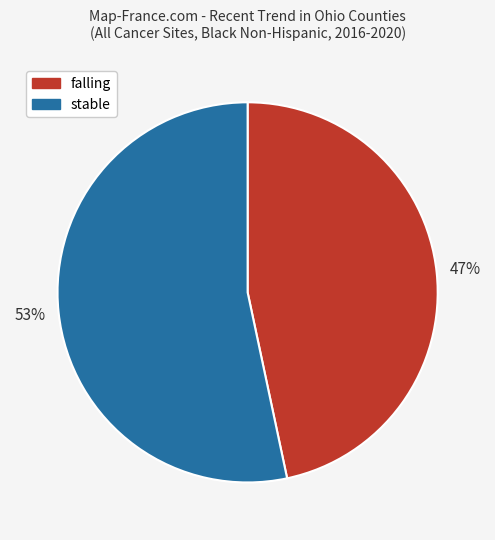

How many slices are in this pie chart?

2